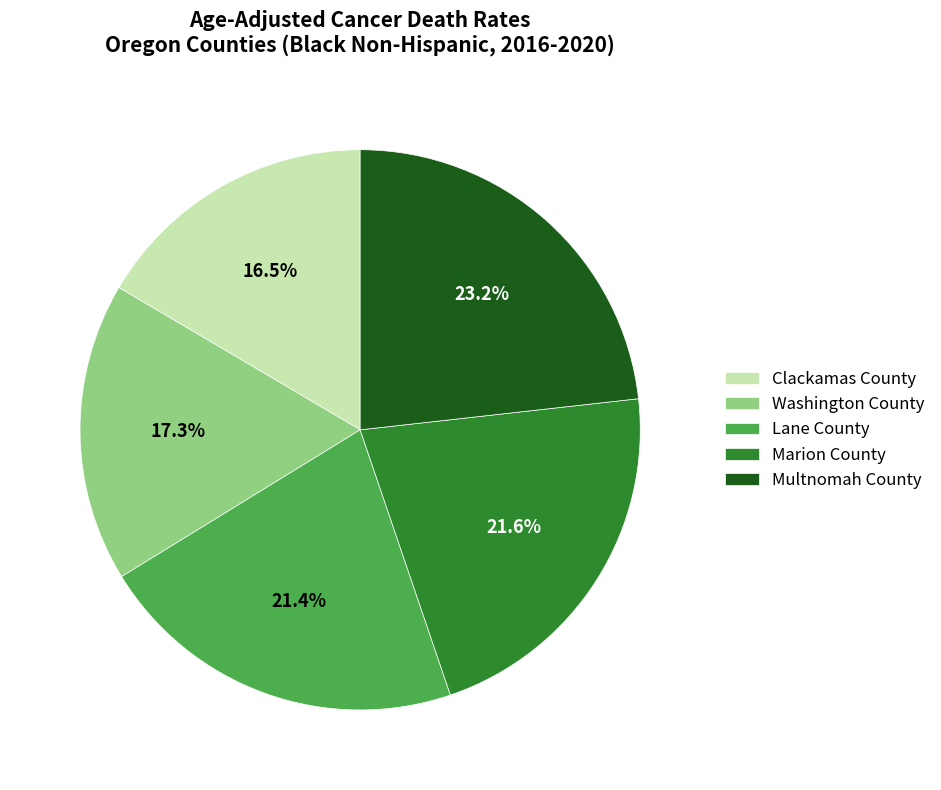

Is it true that Marion County is 22% of the pie?

True